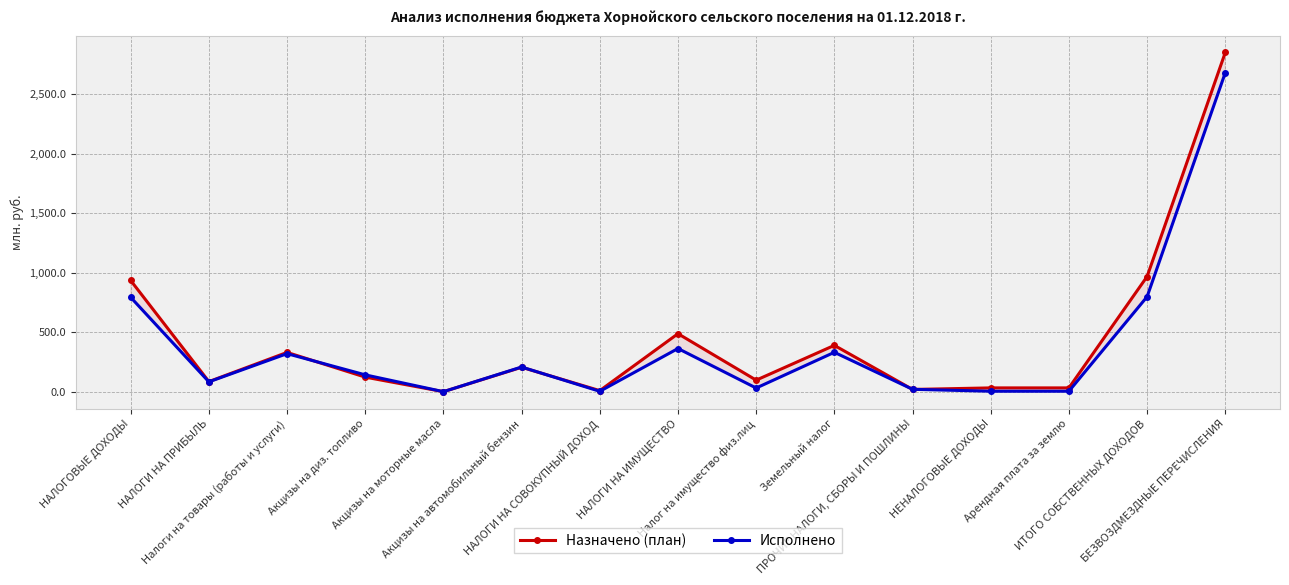

At which category does the chart reach its minimum across all series?

Акцизы на моторные масла